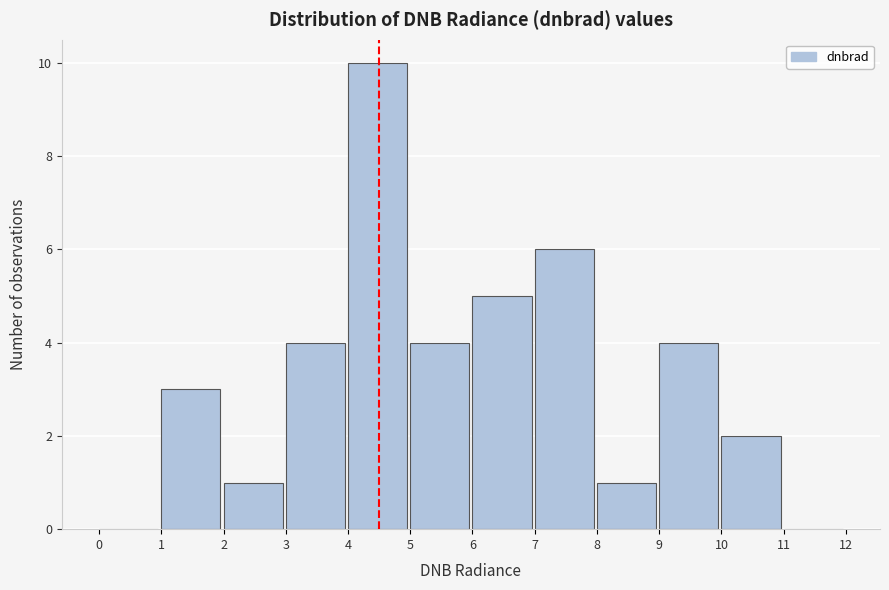

Which range on the x-axis has the tallest bar?

4 to 5